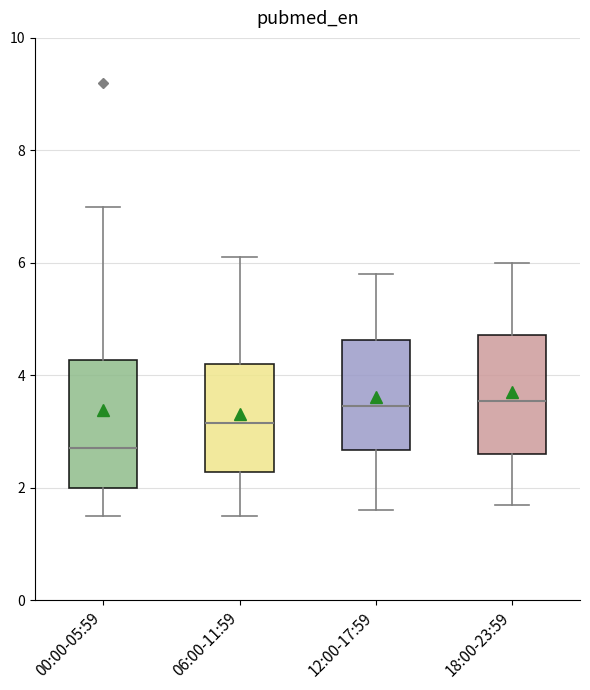

Reading left to right, transcribe this box plot: for each box, give where its median line is, the range the box spans, and where its two whiskers end, as read against the y-axis. The values are not printed on the chart, so give them approximately, as read against the axis.

00:00-05:59: median 2.8, box 2.0 to 4.2, whiskers 1.6 to 7.0
06:00-11:59: median 3.2, box 2.2 to 4.2, whiskers 1.6 to 6.2
12:00-17:59: median 3.4, box 2.6 to 4.6, whiskers 1.6 to 5.8
18:00-23:59: median 3.6, box 2.6 to 4.8, whiskers 1.8 to 6.0